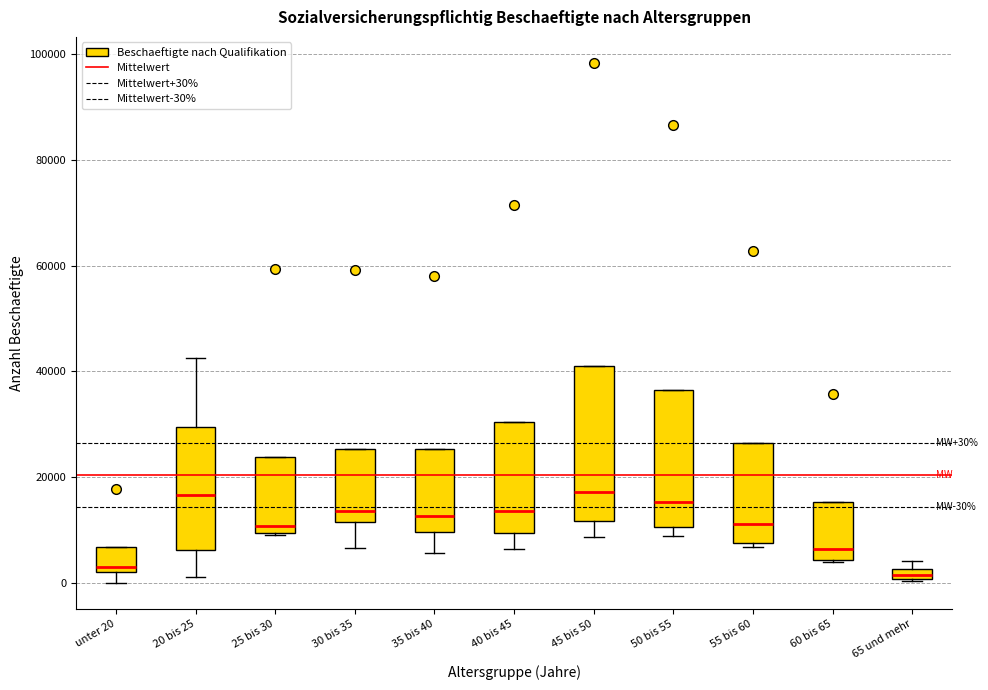

Which box is the tallest, from its lower edge to its upper edge?

45 bis 50